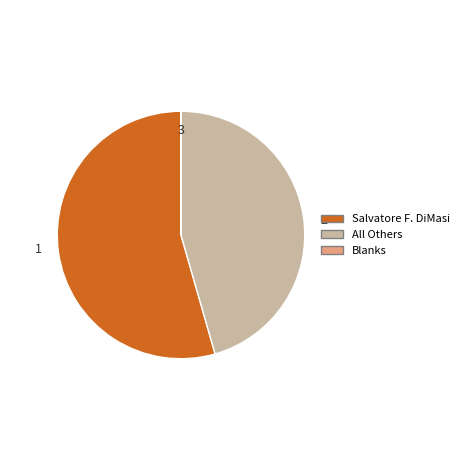

Between Salvatore F. DiMasi and All Others, which is larger?

Salvatore F. DiMasi